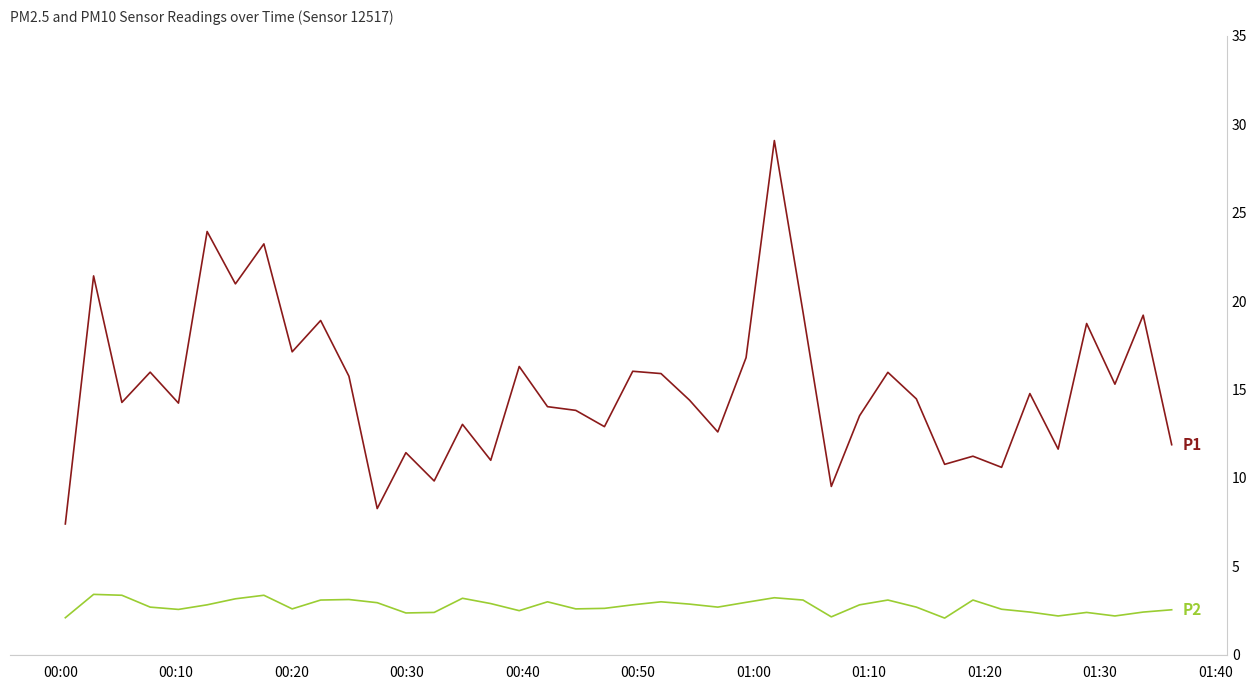

What is the maximum value shown in the chart?

29.1